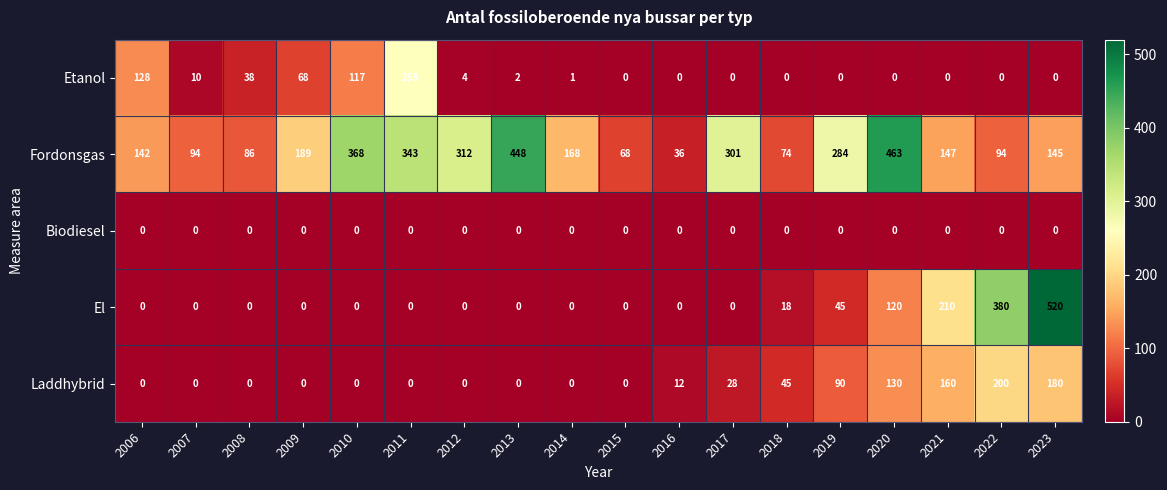

Between 2013 and 2018, which series saw the biggest shift?

Fordonsgas